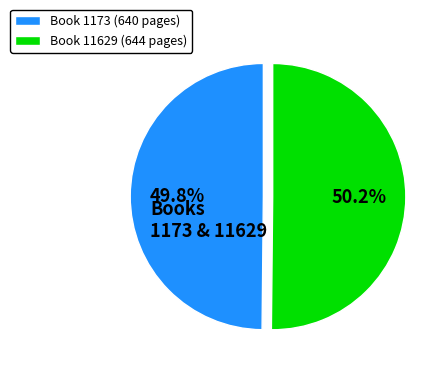

What is the ratio of the value at Book 11629 (644 pages) to the value at Book 1173 (640 pages)?

1.0